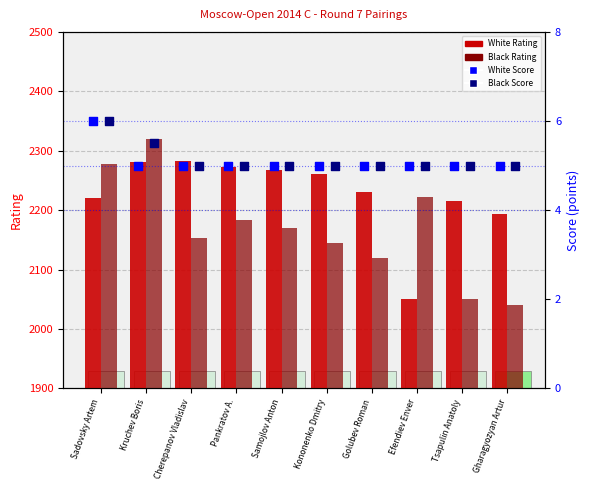

Which series has the largest total across all categories?

White Rating